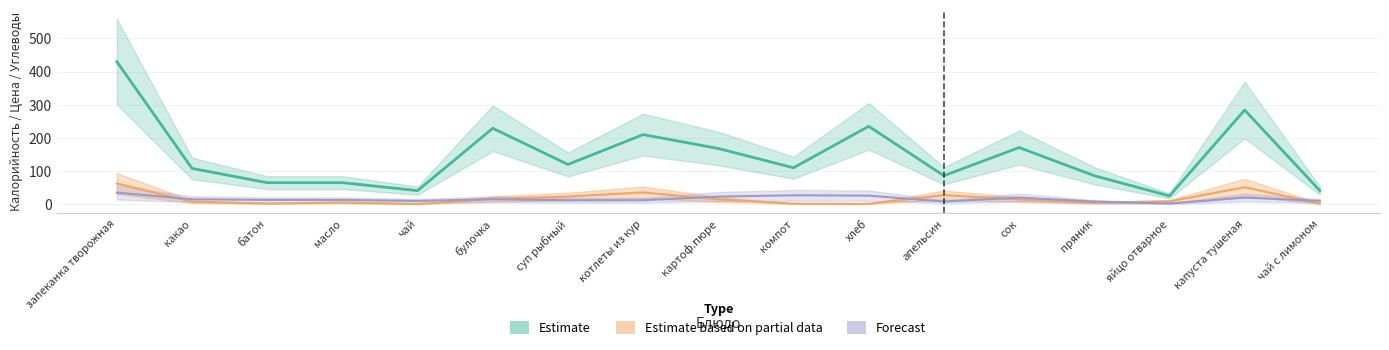

Between масло and капуста тушеная, which series saw the biggest shift?

Estimate